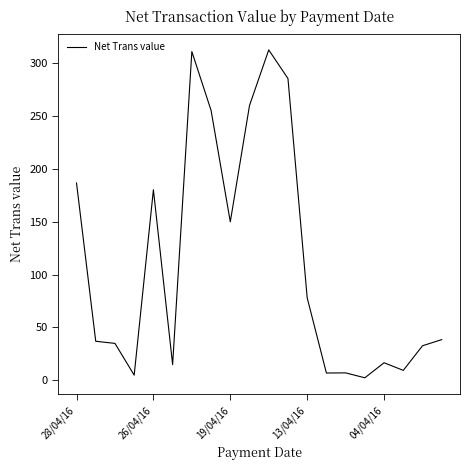

True or false: there are more than 2 points higher than both neighbors.

True